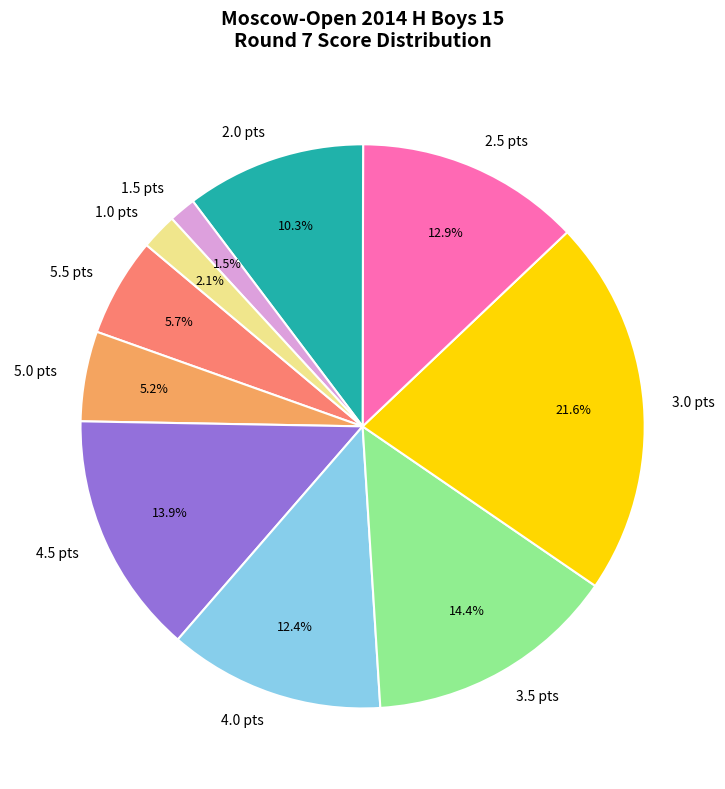

Which slice is the largest?

3.0 pts